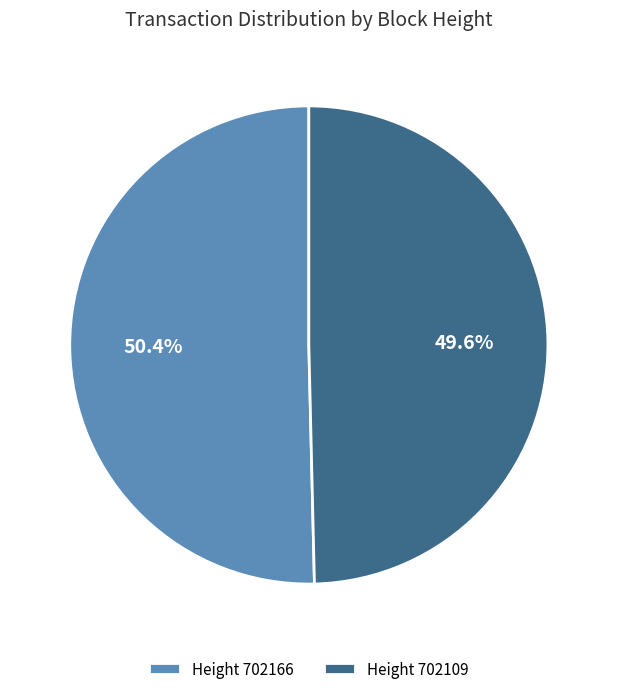

To the nearest percent, what is the average slice percentage?

50%